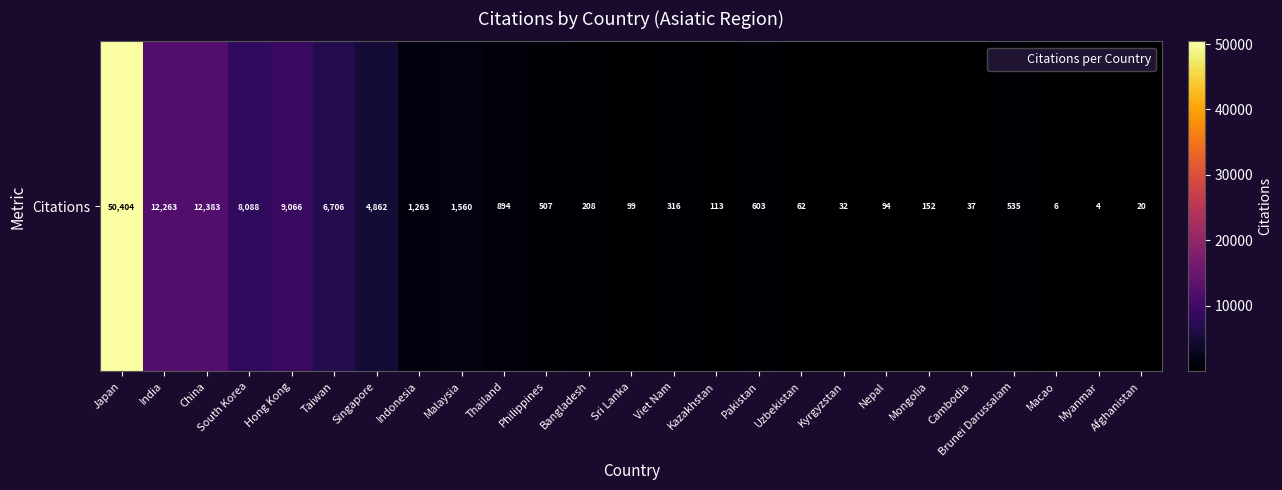

True or false: the data shows 316 at Viet Nam.

True